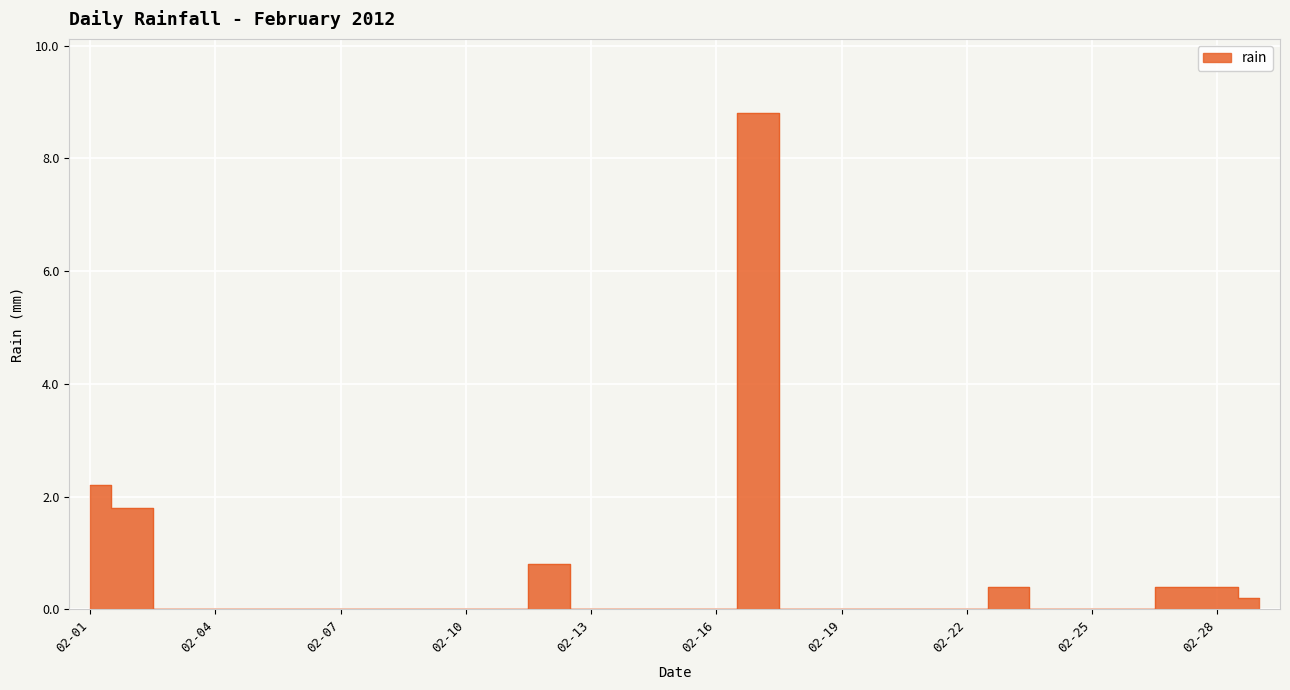

Rank the categories by value from lowest to highest.

2012-02-03, 2012-02-04, 2012-02-05, 2012-02-06, 2012-02-07, 2012-02-08, 2012-02-09, 2012-02-10, 2012-02-11, 2012-02-13, 2012-02-14, 2012-02-15, 2012-02-16, 2012-02-18, 2012-02-19, 2012-02-20, 2012-02-21, 2012-02-22, 2012-02-24, 2012-02-25, 2012-02-26, 2012-02-29, 2012-02-23, 2012-02-27, 2012-02-28, 2012-02-12, 2012-02-02, 2012-02-01, 2012-02-17